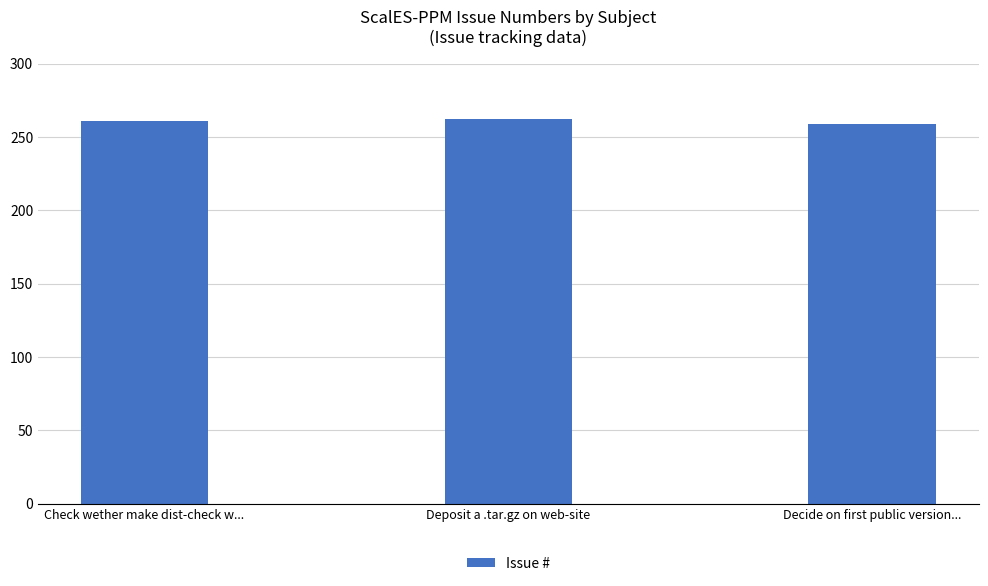

What is the approximate value at Decide on first public version...?

259